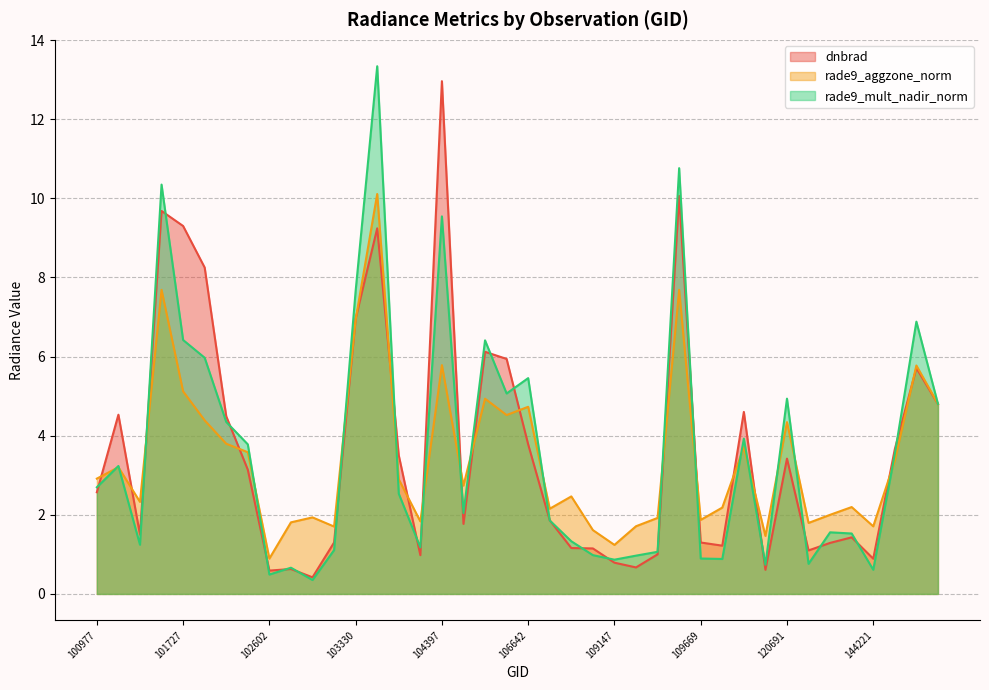

Rank the categories by dnbrad value from lowest to highest.

103092, 102602, 115818, 102964, 109320, 109147, 144221, 103928, 109495, 132023, 108974, 107923, 109680, 139754, 103211, 109669, 144028, 101111, 104405, 107562, 100977, 101986, 120691, 103694, 144431, 106642, 101858, 101102, 112917, 144831, 144634, 106285, 105916, 103330, 101736, 103448, 101727, 101605, 109495, 104397